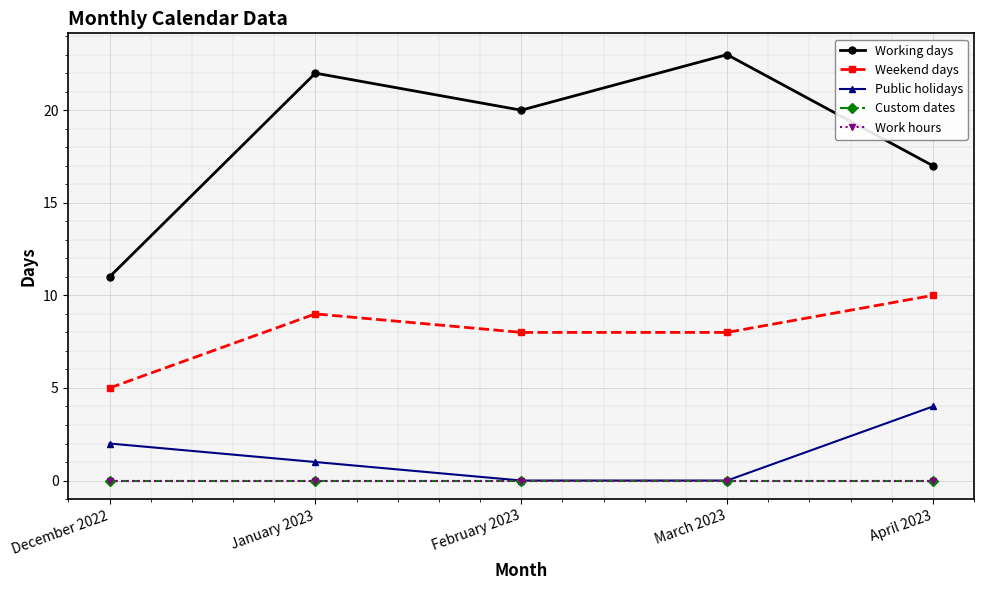

The Public holidays series shows 4 at April 2023. True or false?

True